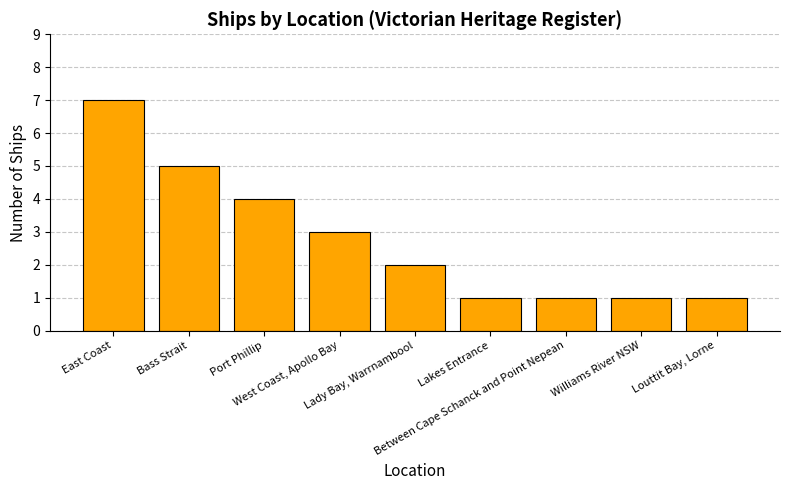

Reading left to right, list all the values displayed in this chart.

7	5	4	3	2	1	1	1	1